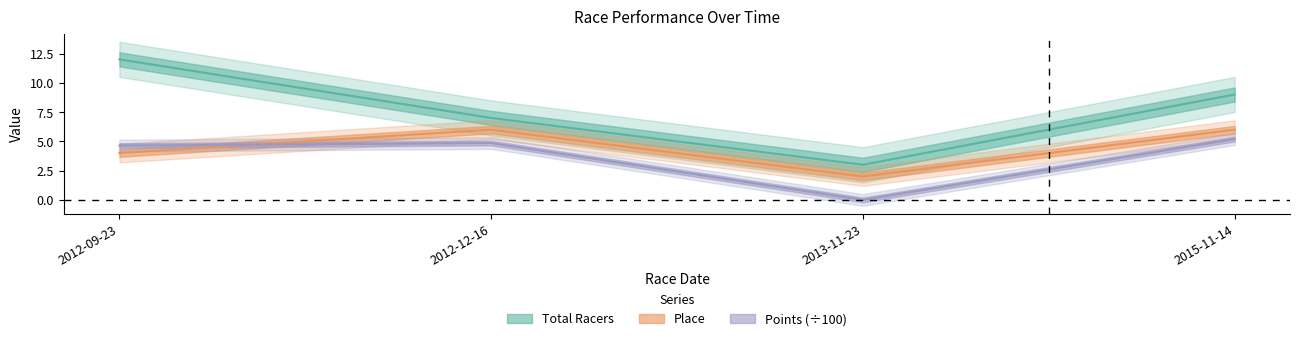

What is the greatest value displayed?

12.0